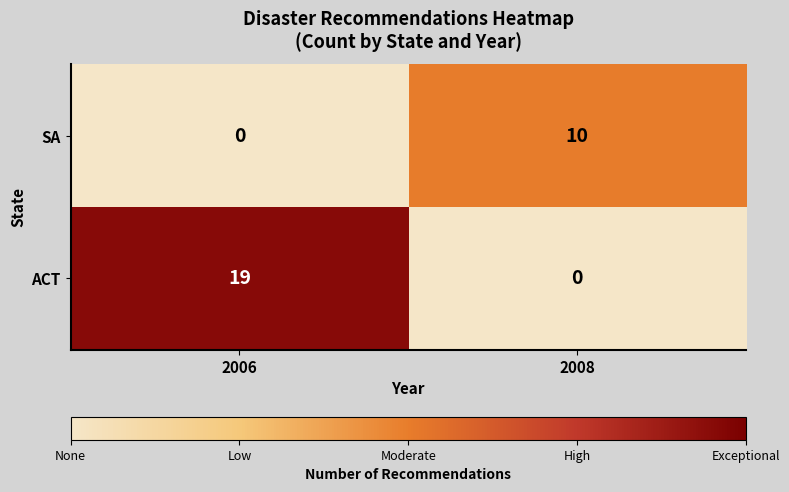

List the series in order of their overall mean, lowest first.

SA, ACT